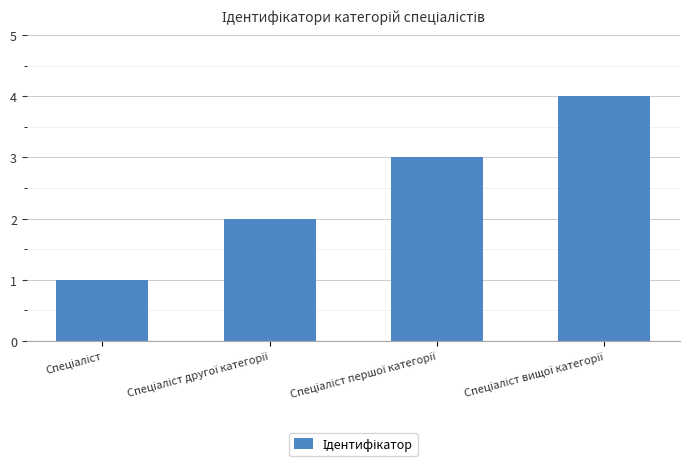

What is the difference between the maximum and minimum values?

3